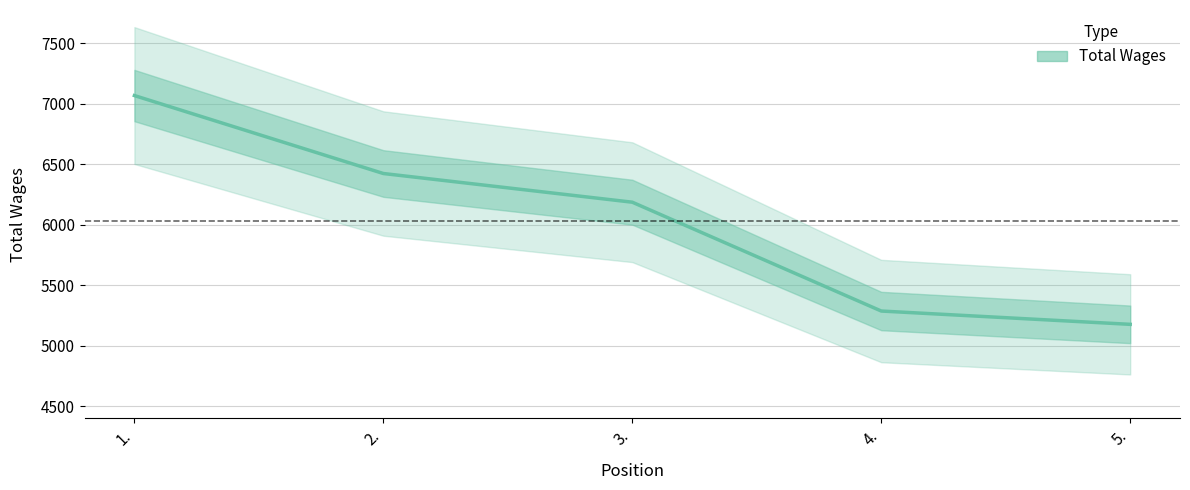

What is the value of the 5th point from the left?

5177